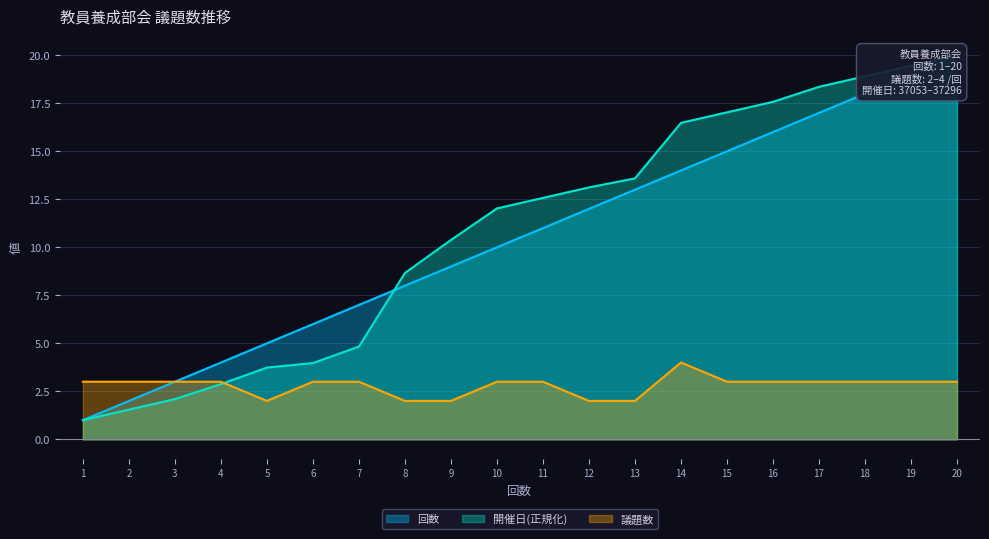

Reading left to right, list all the values displayed in this chart.

回数: 1=1.0	2=2.0	3=3.0	4=4.0	5=5.0	6=6.0	7=7.0	8=8.0	9=9.0	10=10.0	11=11.0	12=12.0	13=13.0	14=14.0	15=15.0	16=16.0	17=17.0	18=18.0	19=19.0	20=20.0
開催日: 1=1.0	2=1.5	3=2.1	4=2.9	5=3.7	6=4.0	7=4.8	8=8.7	9=10.4	10=12.0	11=12.6	12=13.1	13=13.6	14=16.5	15=17.0	16=17.6	17=18.4	18=18.9	19=19.5	20=20.0
議題数: 1=3.0	2=3.0	3=3.0	4=3.0	5=2.0	6=3.0	7=3.0	8=2.0	9=2.0	10=3.0	11=3.0	12=2.0	13=2.0	14=4.0	15=3.0	16=3.0	17=3.0	18=3.0	19=3.0	20=3.0